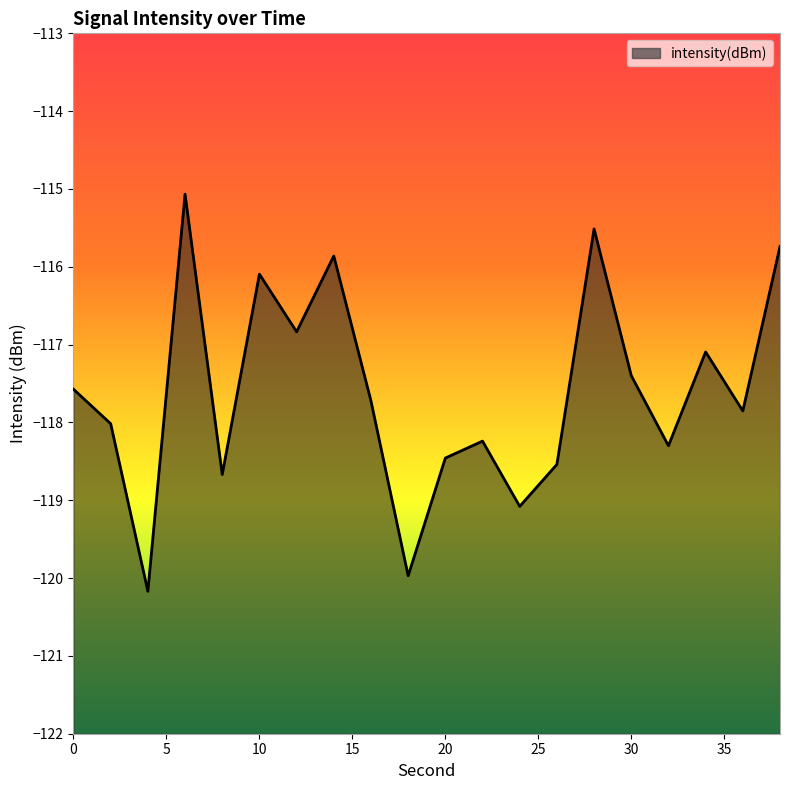

How many values exceed -117?

6